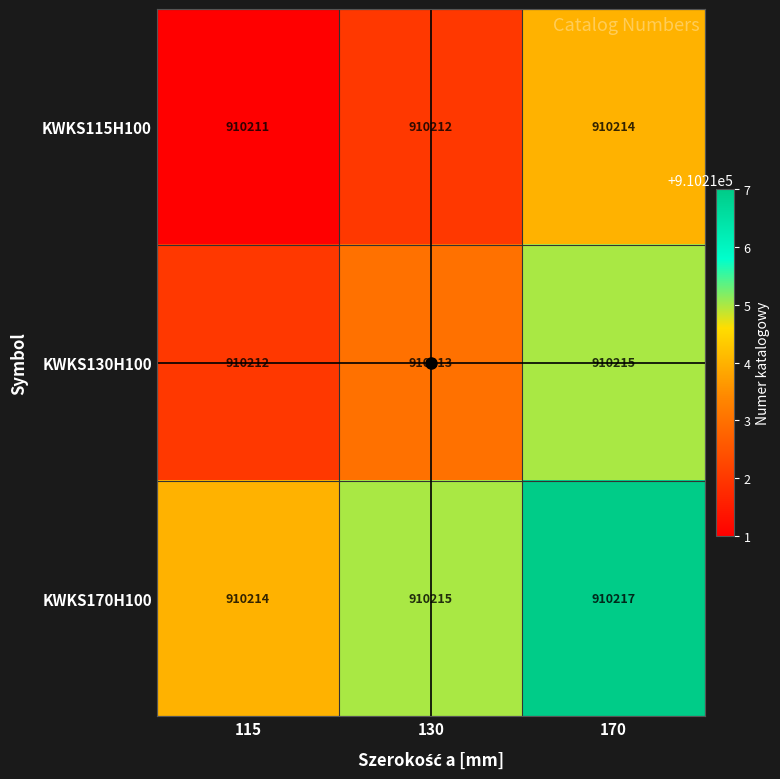

Read the KWKS170H100 value at 130.

910215